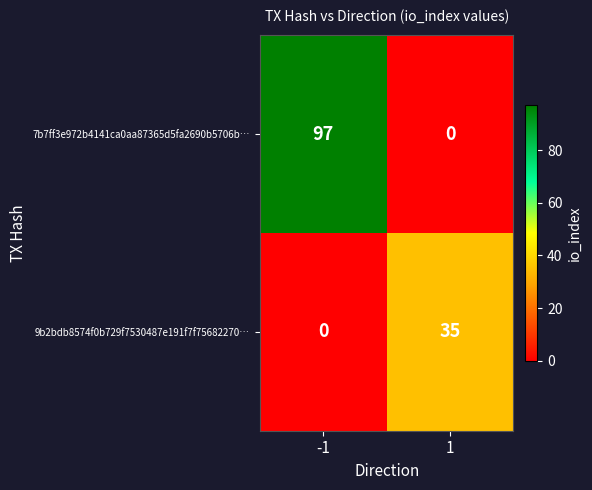

Reading left to right, list all the values displayed in this chart.

7b7ff3e972b4141ca0aa87365d5fa2690b5706b…: -1=97	1=0
9b2bdb8574f0b729f7530487e191f7f75682270…: -1=0	1=35